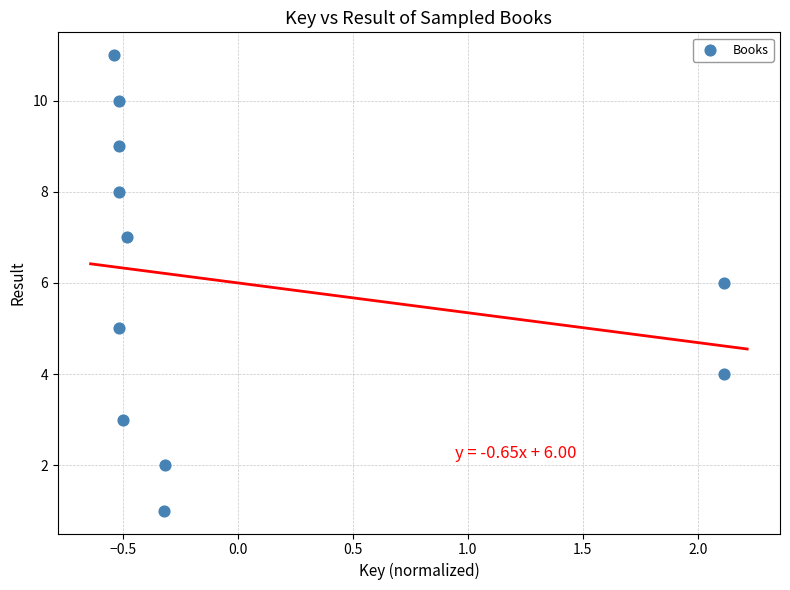

What is the average Y value?

6